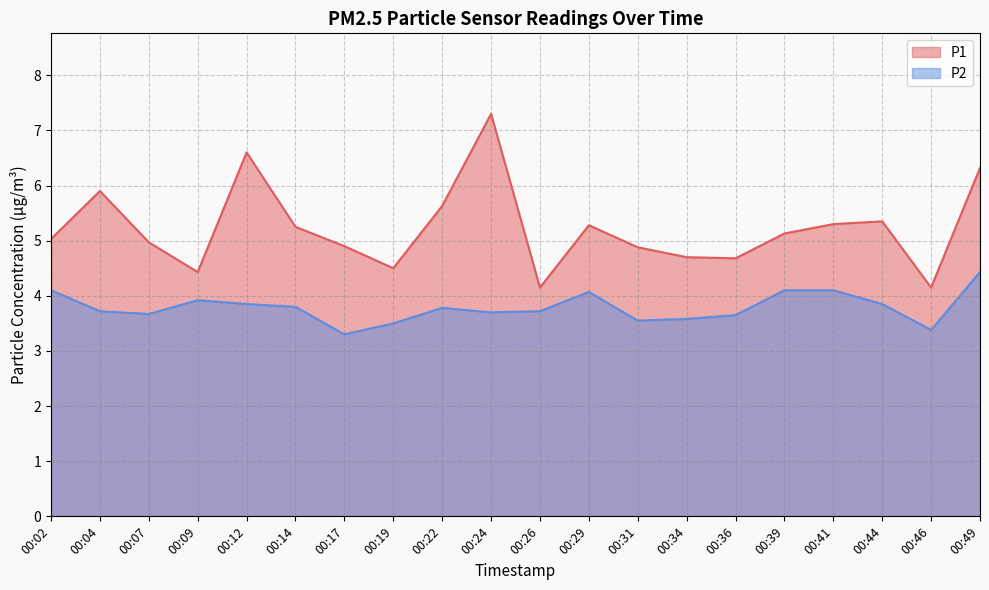

Between 00:26 and 00:29, which is larger?

00:29